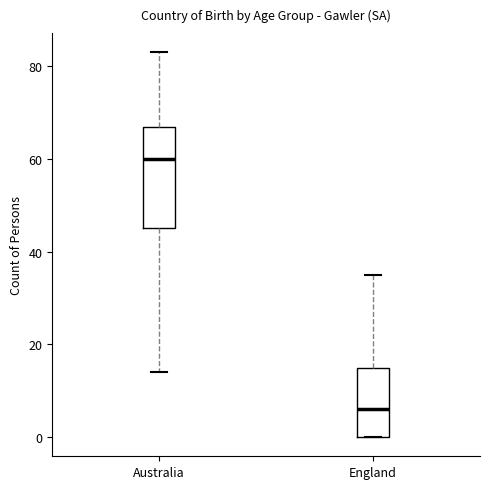

Reading left to right, read every box against the y-axis: the position of its median line, the range the box covers, and the ends of its whiskers. The values are not printed on the chart, so give them approximately, as read against the axis.

Australia: median 60, box 46 to 68, whiskers 14 to 84
England: median 6, box 0 to 16, whiskers 0 to 36